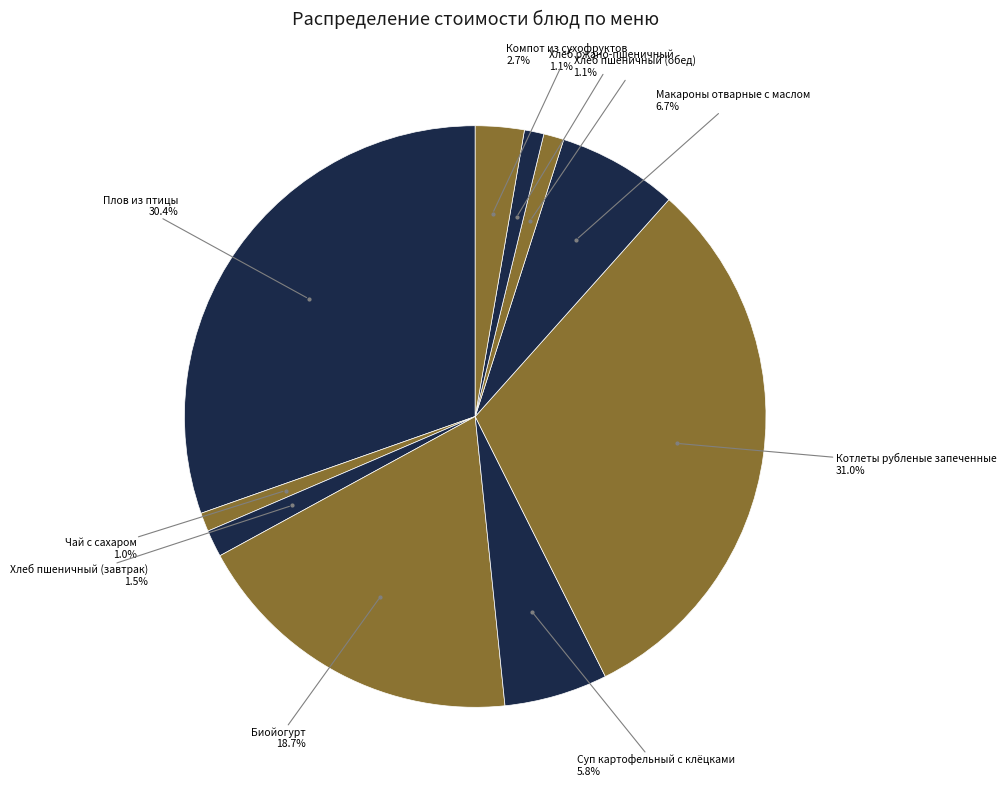

Count the number of slices in the pie.

10